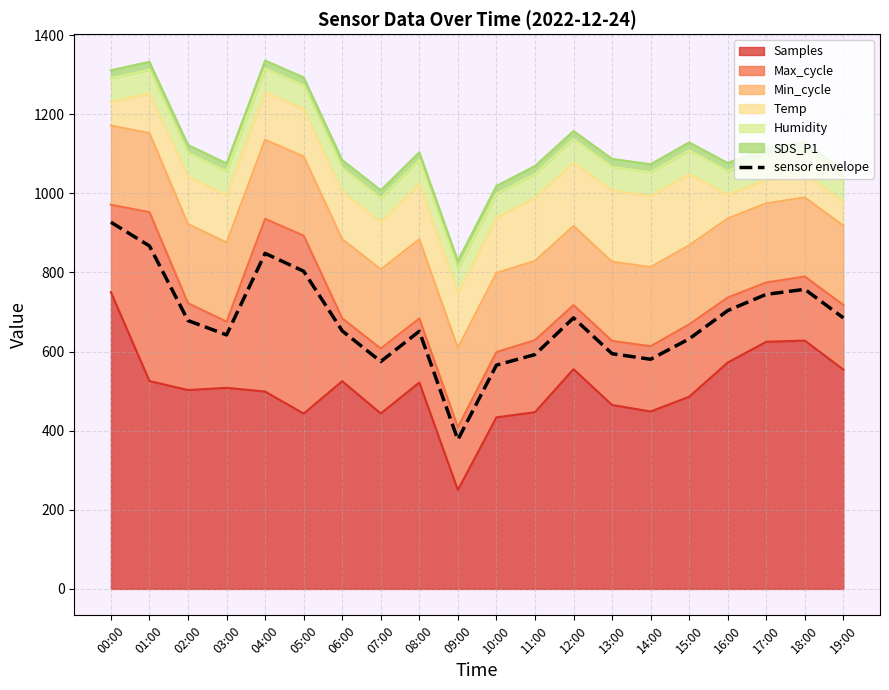

Rank the categories by value from highest to lowest.

00:00, 01:00, 04:00, 05:00, 18:00, 17:00, 16:00, 19:00, 12:00, 02:00, 06:00, 08:00, 03:00, 15:00, 13:00, 11:00, 14:00, 07:00, 10:00, 09:00